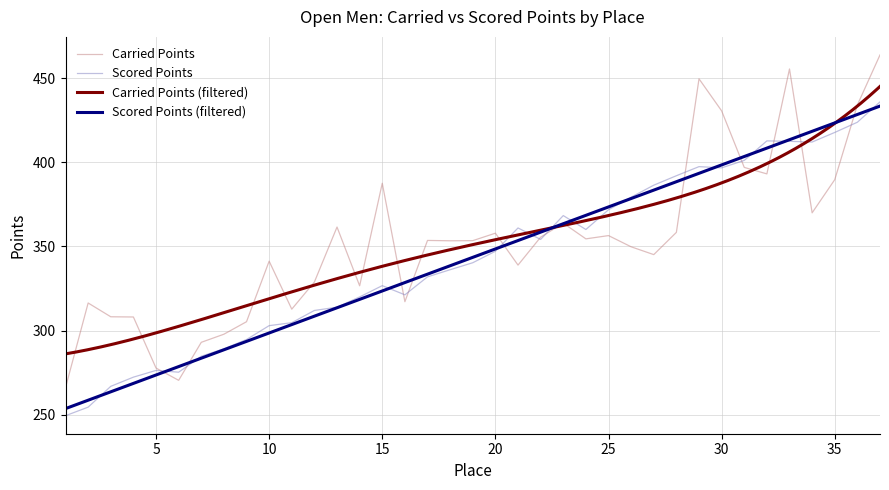

What is the difference between the Carried Points values at 37 and 25?

107.3